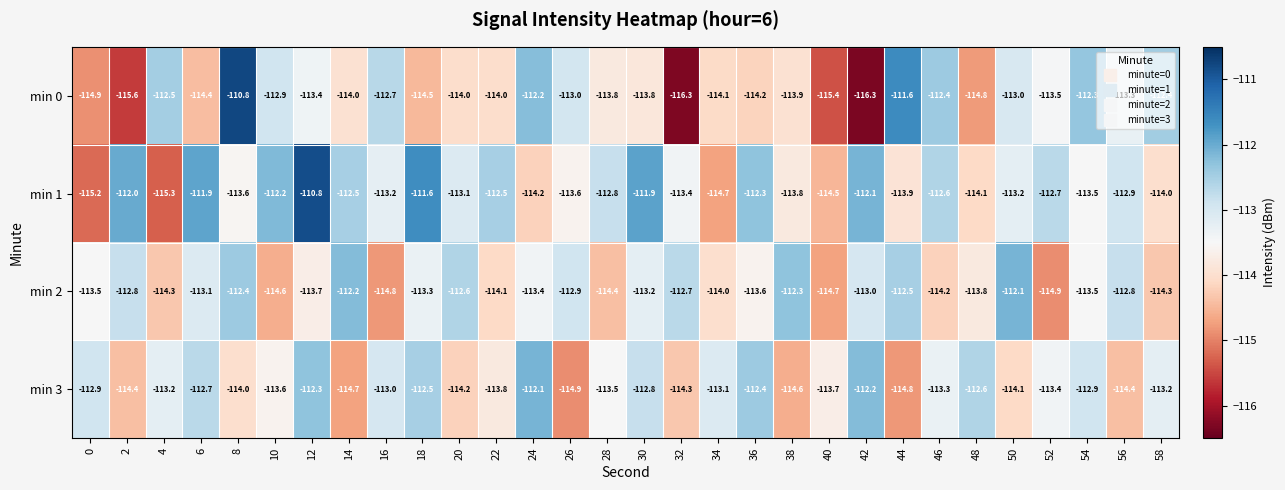

Where is min 2 nearest to the value -113?

42